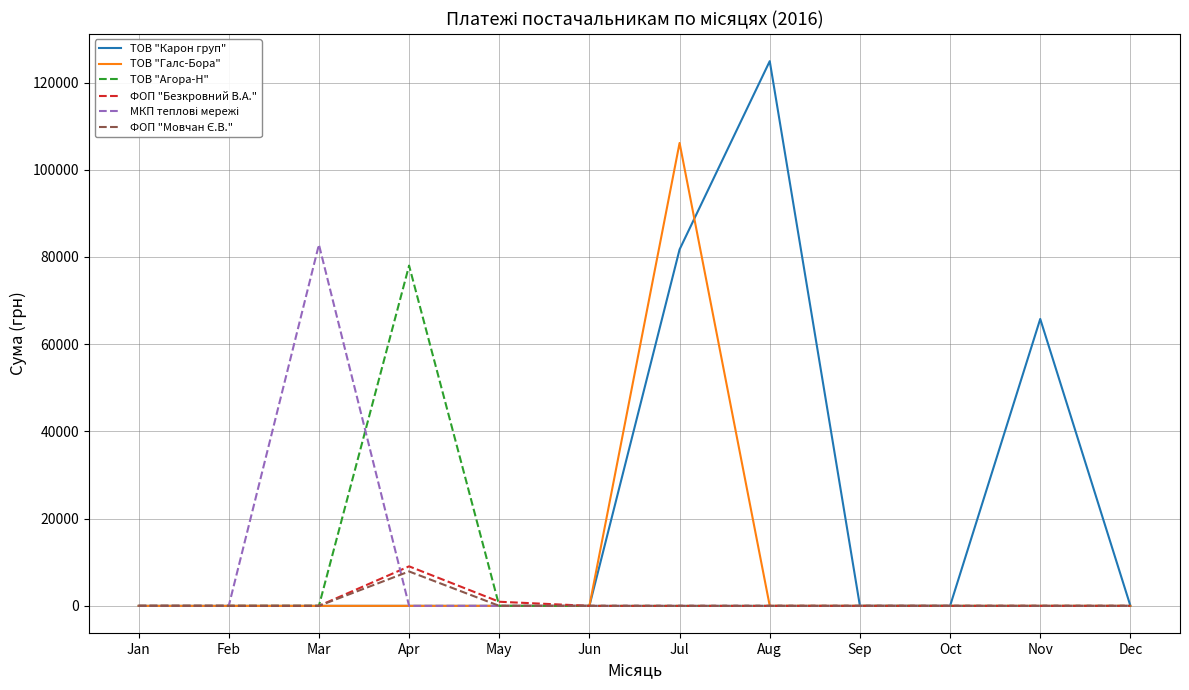

Count the number of data series in this chart.

6